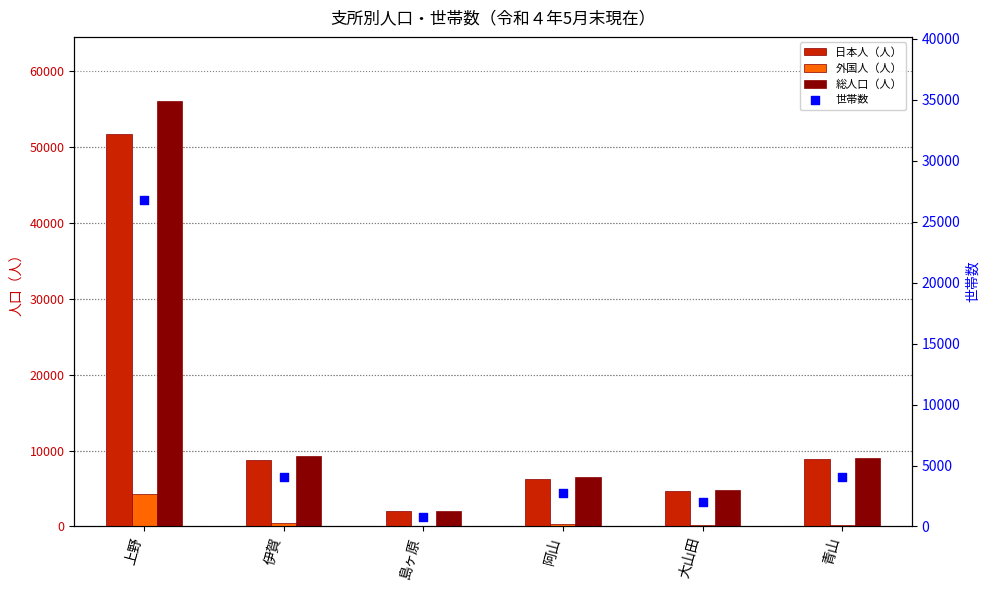

What is the total value across all series at 阿山?

15732